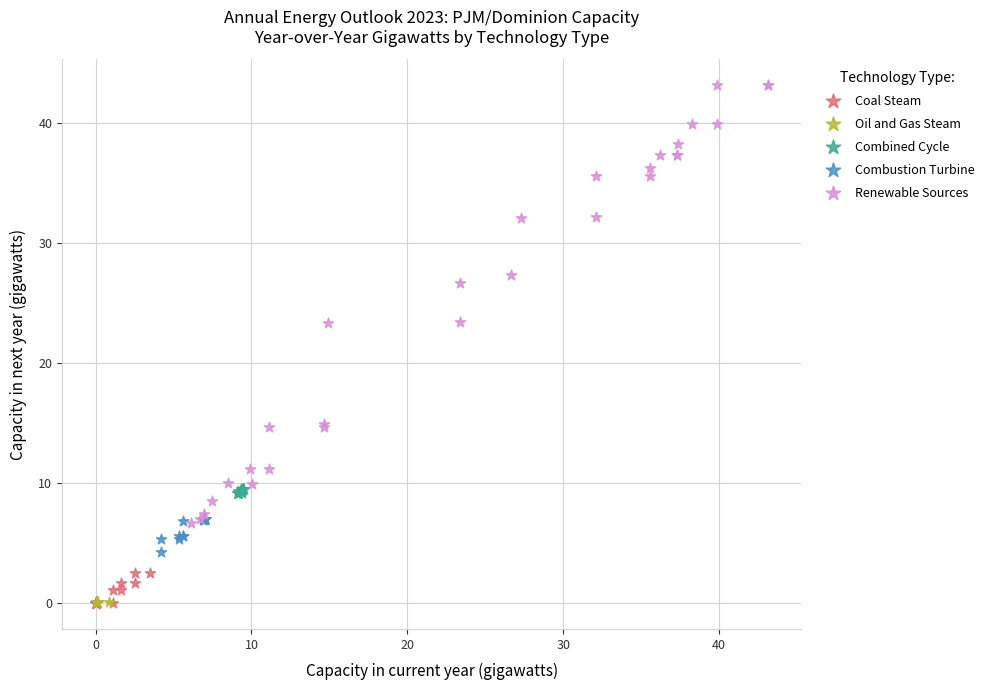

Which series contains the highest Y value?

Renewable Sources